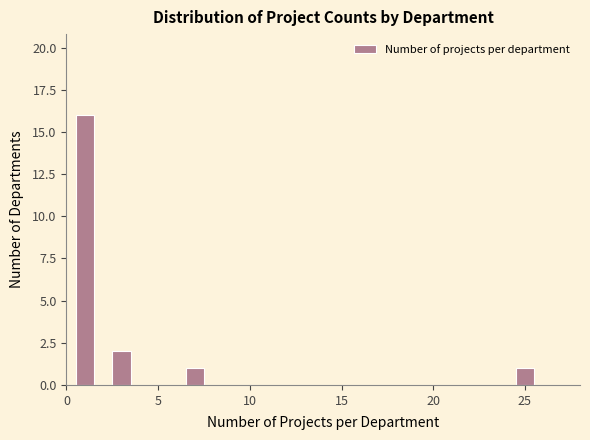

Read against the x-axis, roughly where is the centre of the tallest bar?

1.0